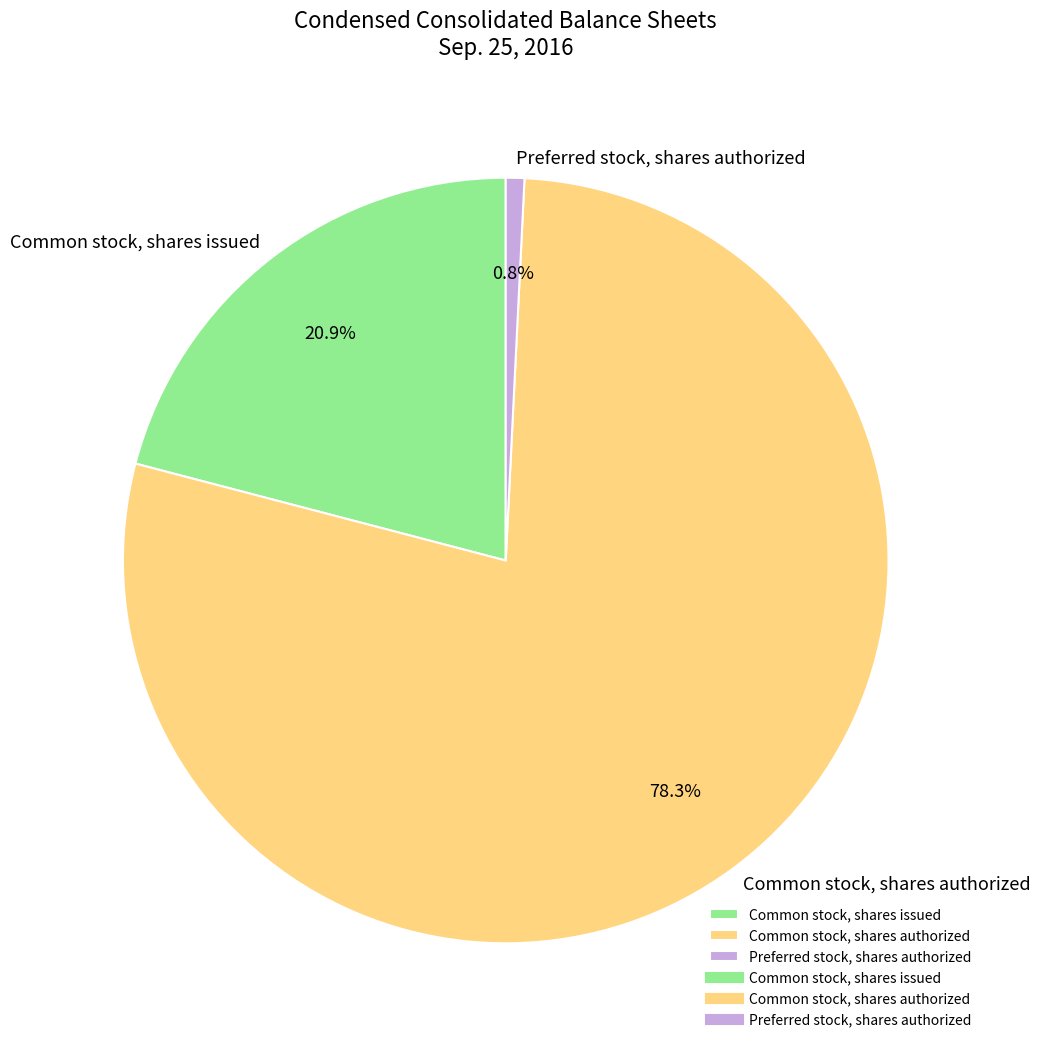

To the nearest percent, what is the difference between the Common stock, shares authorized and Preferred stock, shares authorized slice percentages?

78%